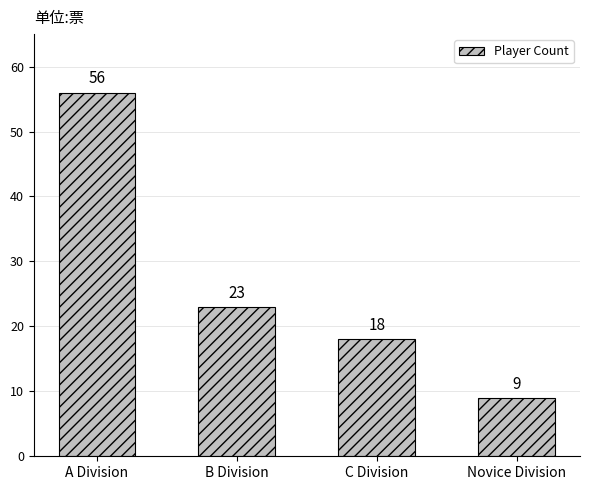

Count the number of data series in this chart.

1